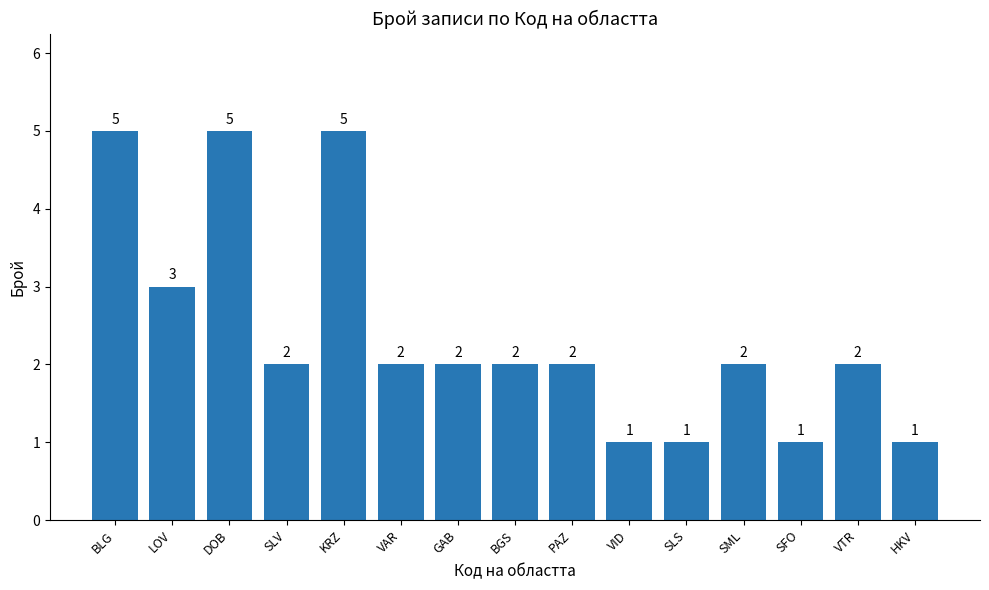

What is the maximum value shown in the chart?

5